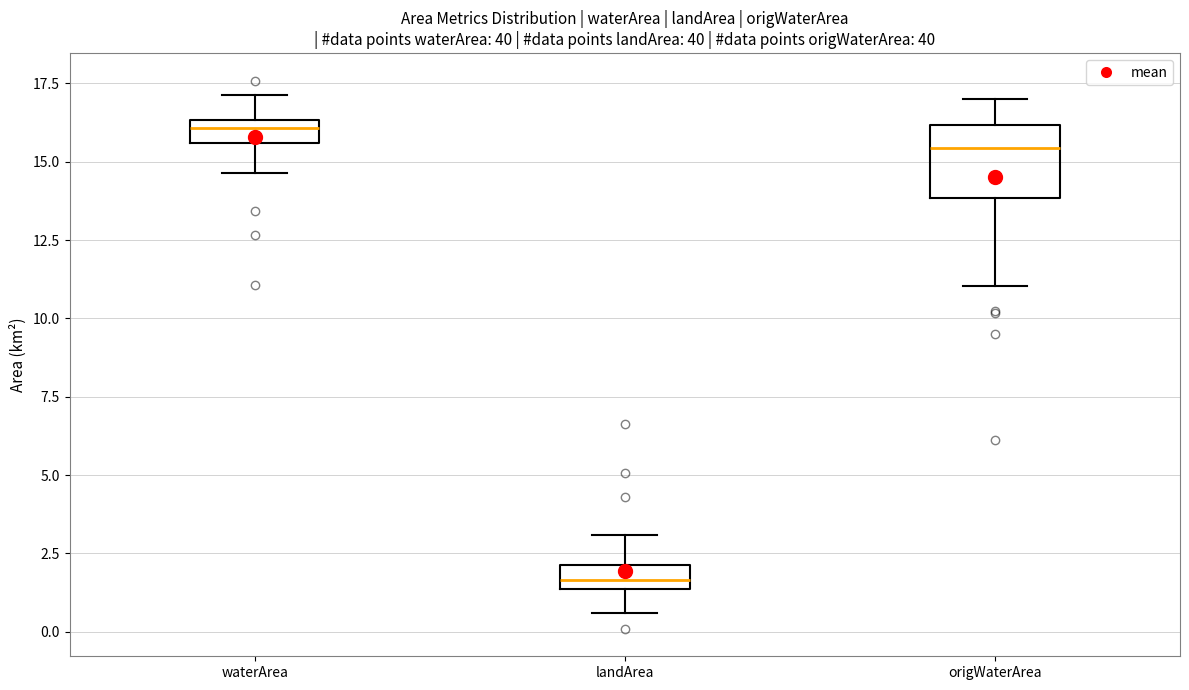

Comparing the boxes themselves (not the whiskers), which one is the tallest?

origWaterArea